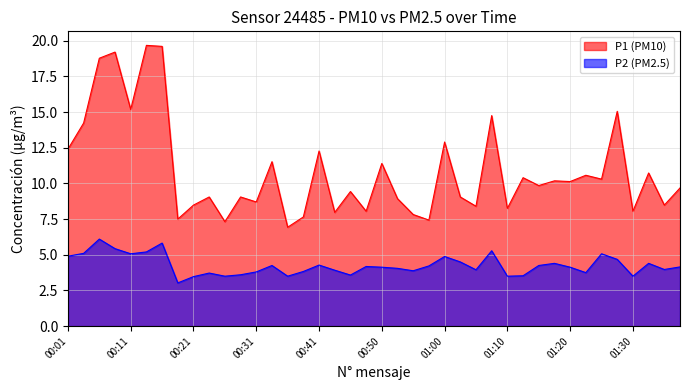

Rank the series by their average value, from highest to lowest.

P1 (PM10), P2 (PM2.5)